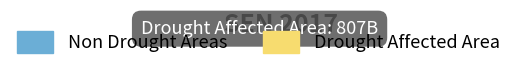

Rank the categories by value from highest to lowest.

Non Drought Areas, Drought Affected Area